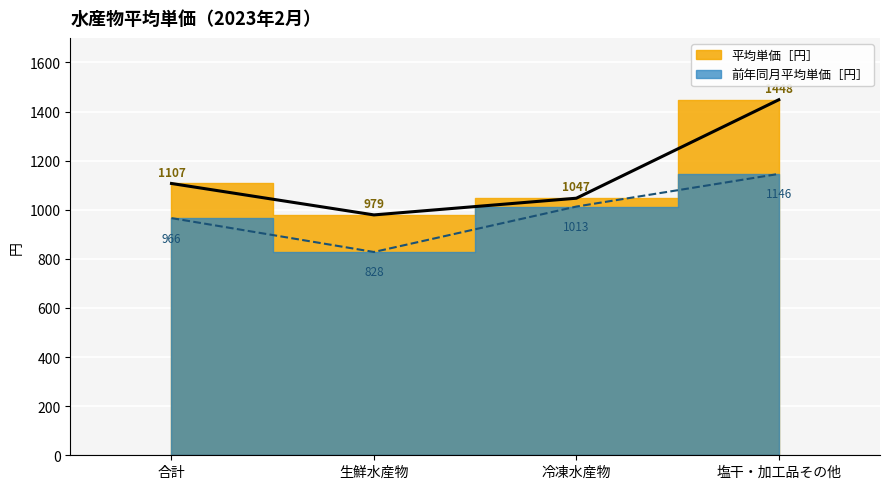

What is the sum of the 前年同月平均単価［円］ values at 塩干・加工品その他 and 生鮮水産物?

1974